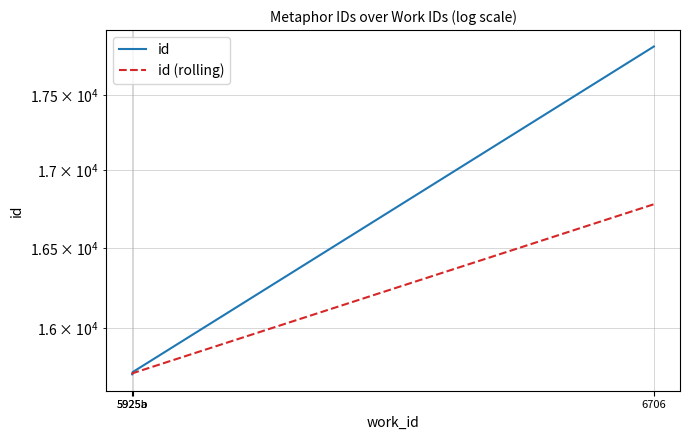

What is the value of the id (rolling) point at the 2nd from the left?

15722.5